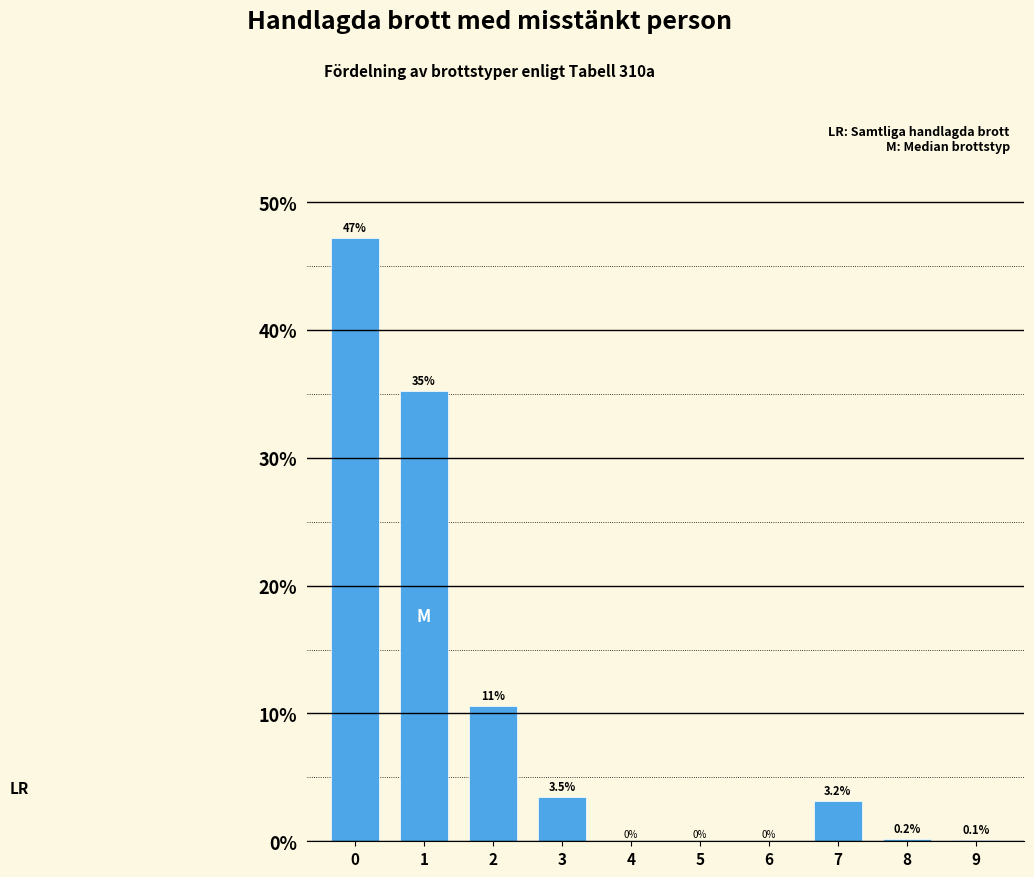

What is the maximum value shown in the chart?

47.2